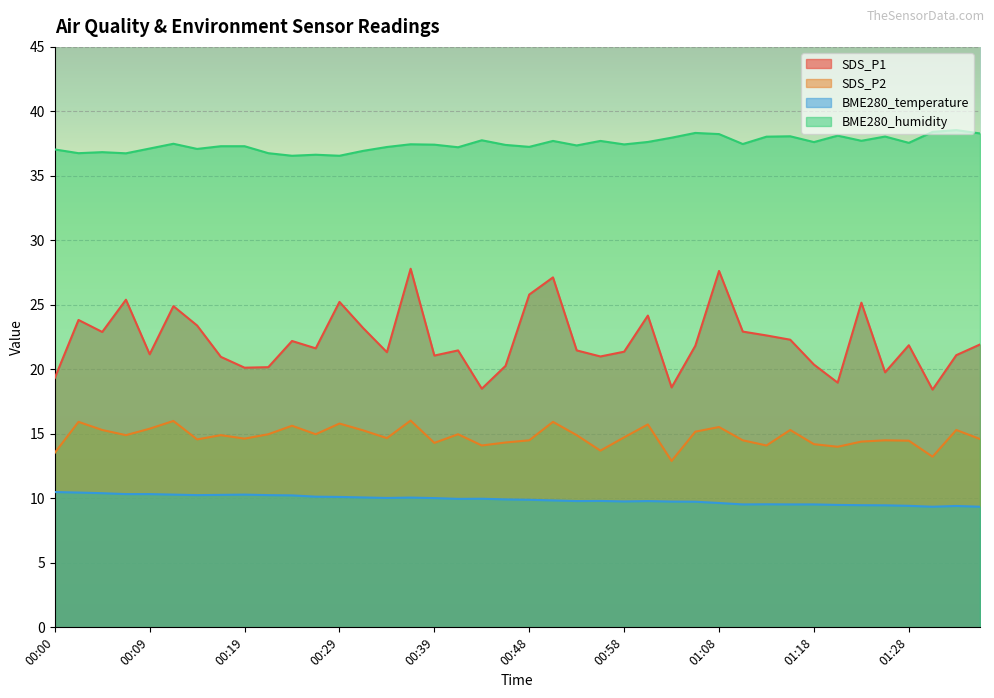

What is the label of the 31st point from the right?

00:22